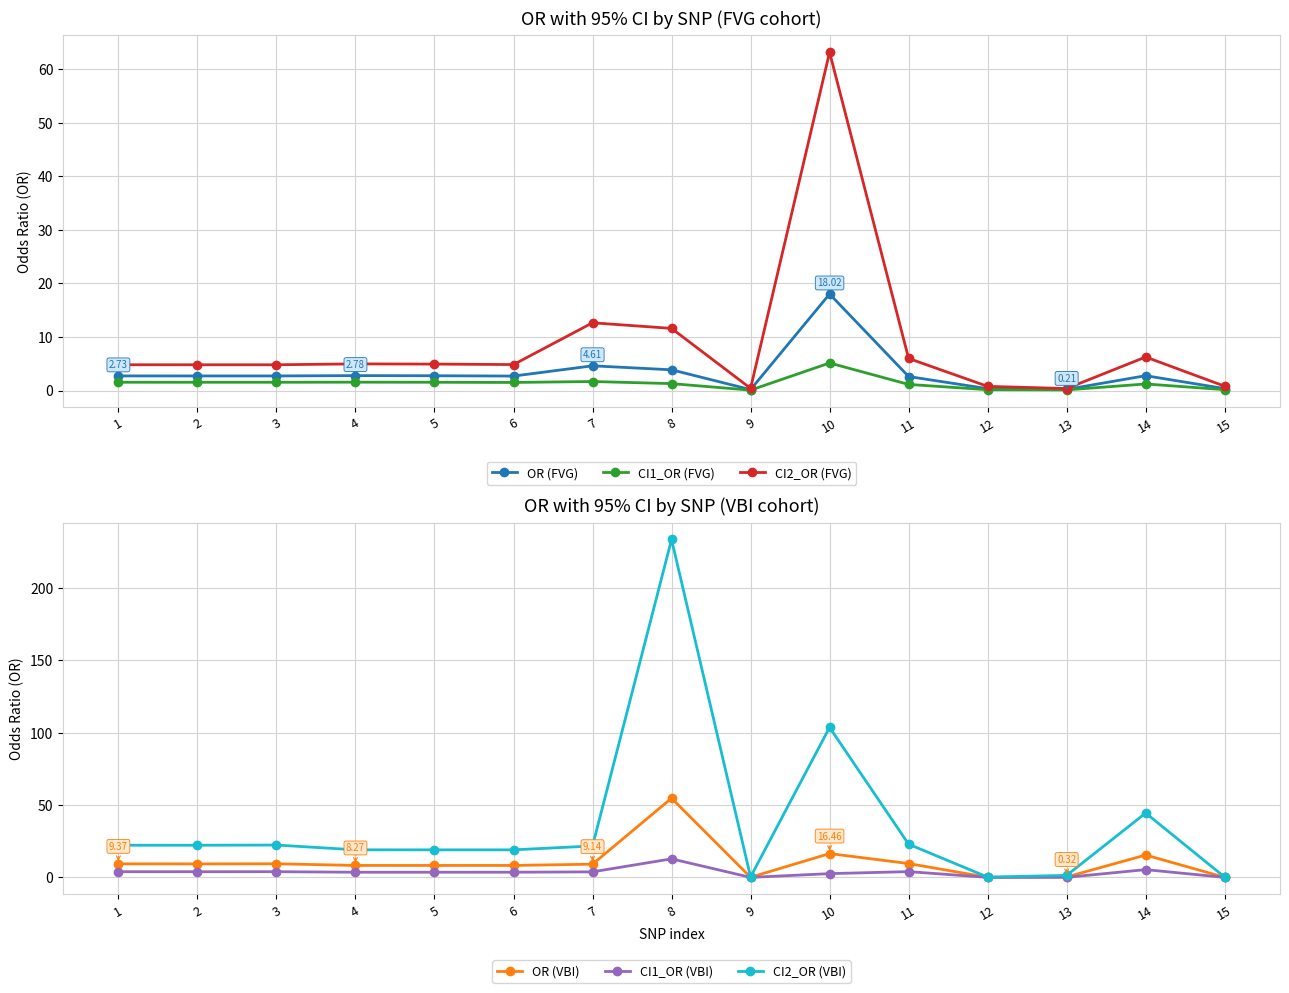

What is the value of the CI1_OR (VBI) point at the 13th from the left?

0.1